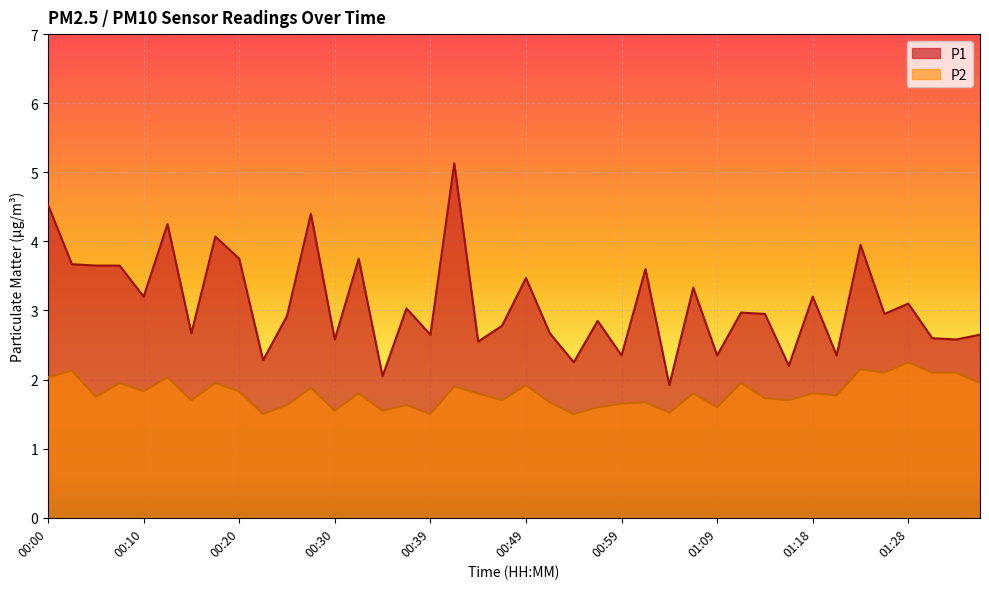

What are all the series names shown in the legend?

P1, P2